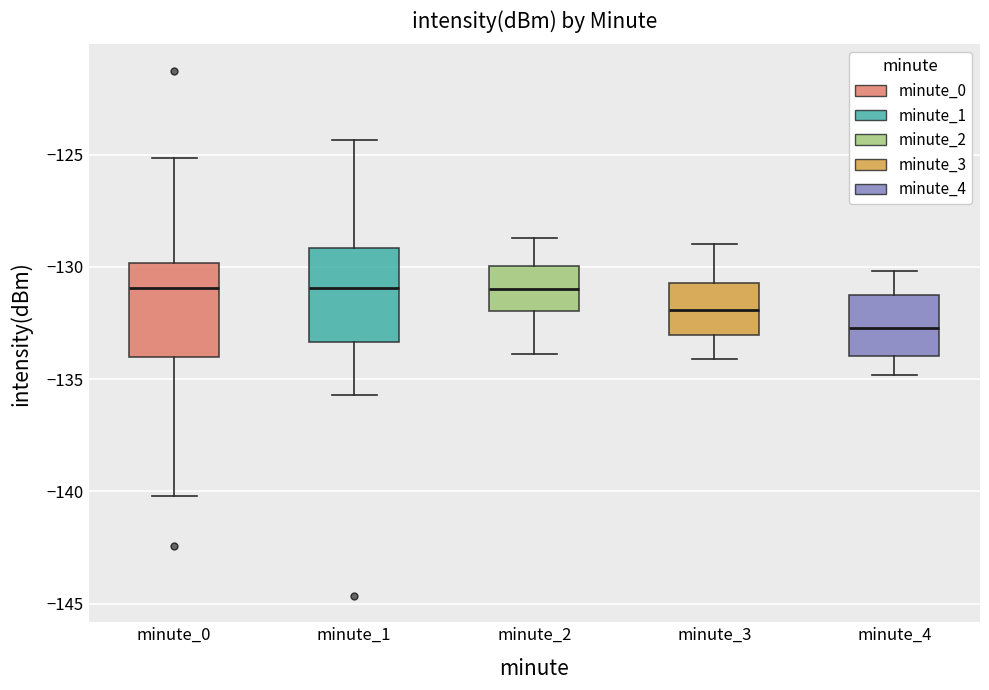

Reading left to right, transcribe this box plot: for each box, give where its median line is, the range the box spans, and where its two whiskers end, as read against the y-axis. The values are not printed on the chart, so give them approximately, as read against the axis.

minute_0: median -131.0, box -134.0 to -130.0, whiskers -140.0 to -125.0
minute_1: median -131.0, box -133.5 to -129.0, whiskers -135.5 to -124.5
minute_2: median -131.0, box -132.0 to -130.0, whiskers -134.0 to -128.5
minute_3: median -132.0, box -133.0 to -130.5, whiskers -134.0 to -129.0
minute_4: median -132.5, box -134.0 to -131.0, whiskers -135.0 to -130.0